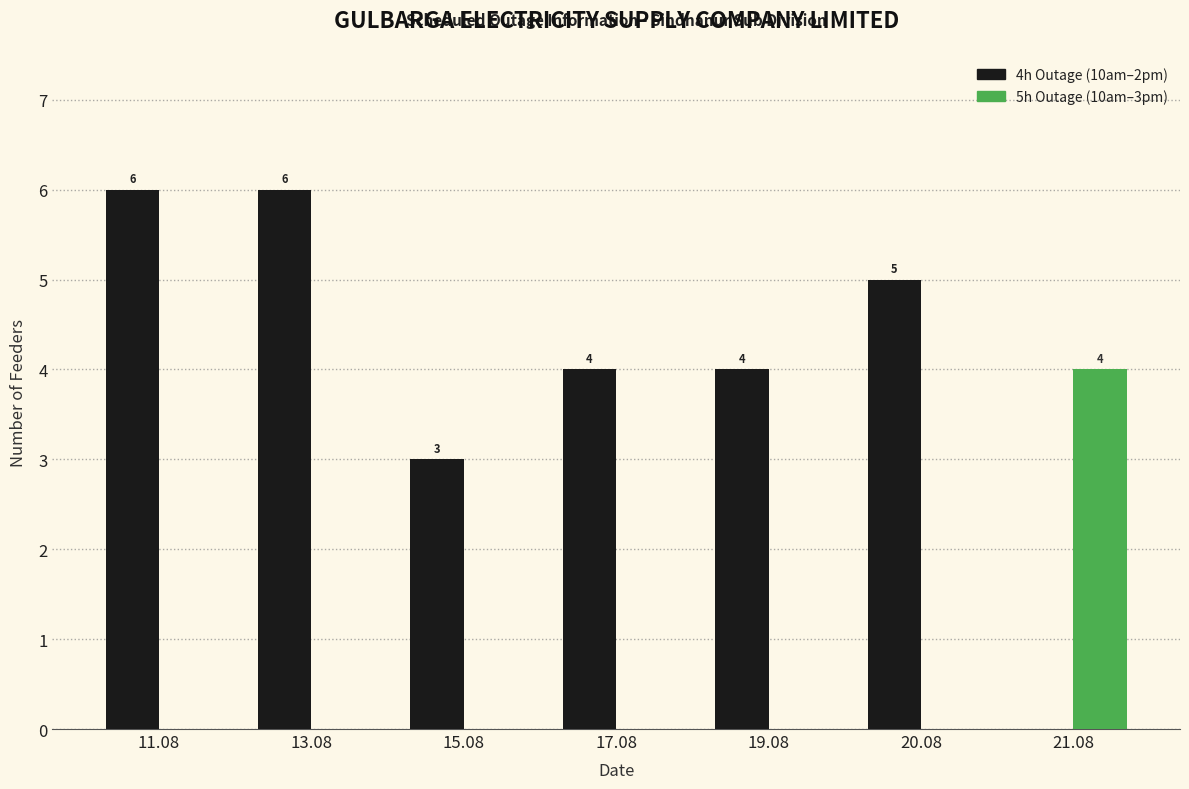

What is the total value across all series at 13.08?

6